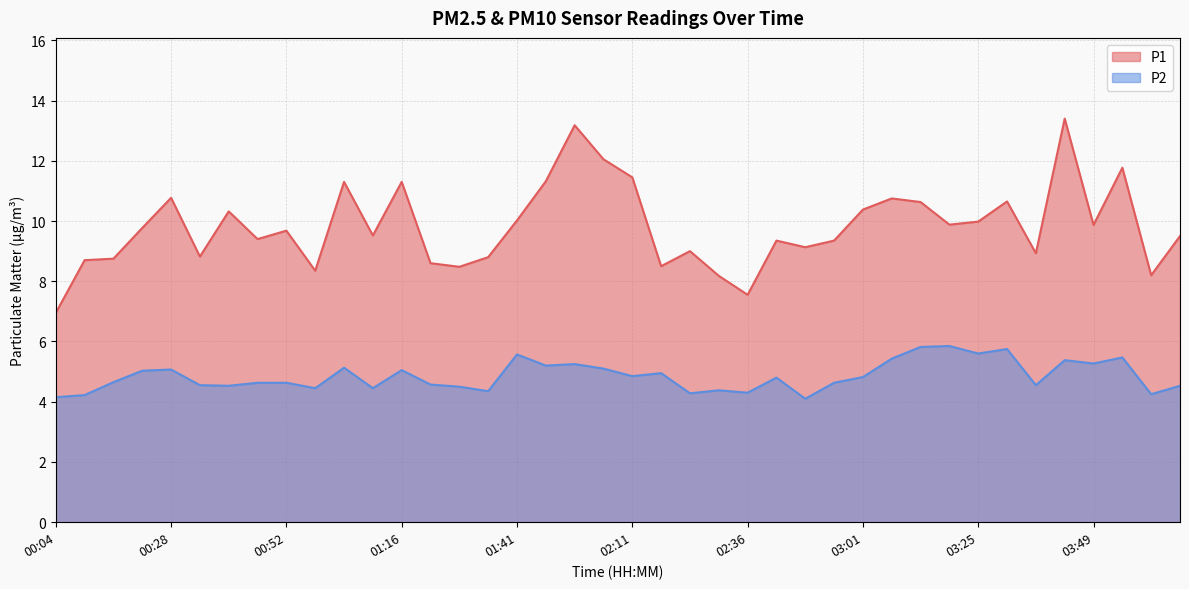

True or false: P1 has a value of 4.2 at 01:28.

False